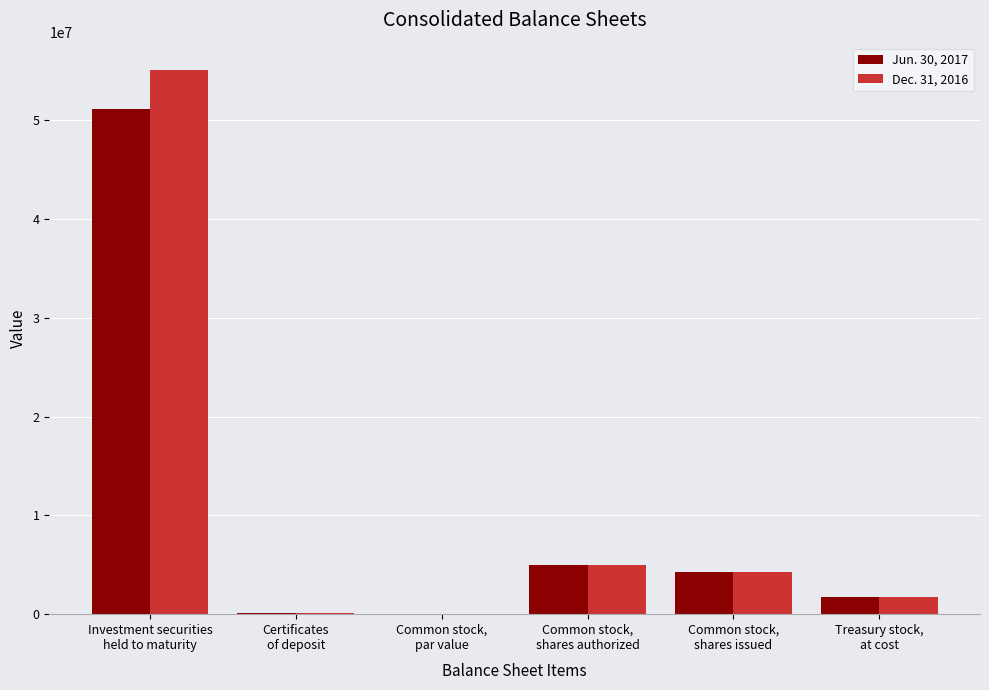

What is the sum of all Jun. 30, 2017 values?

62261418